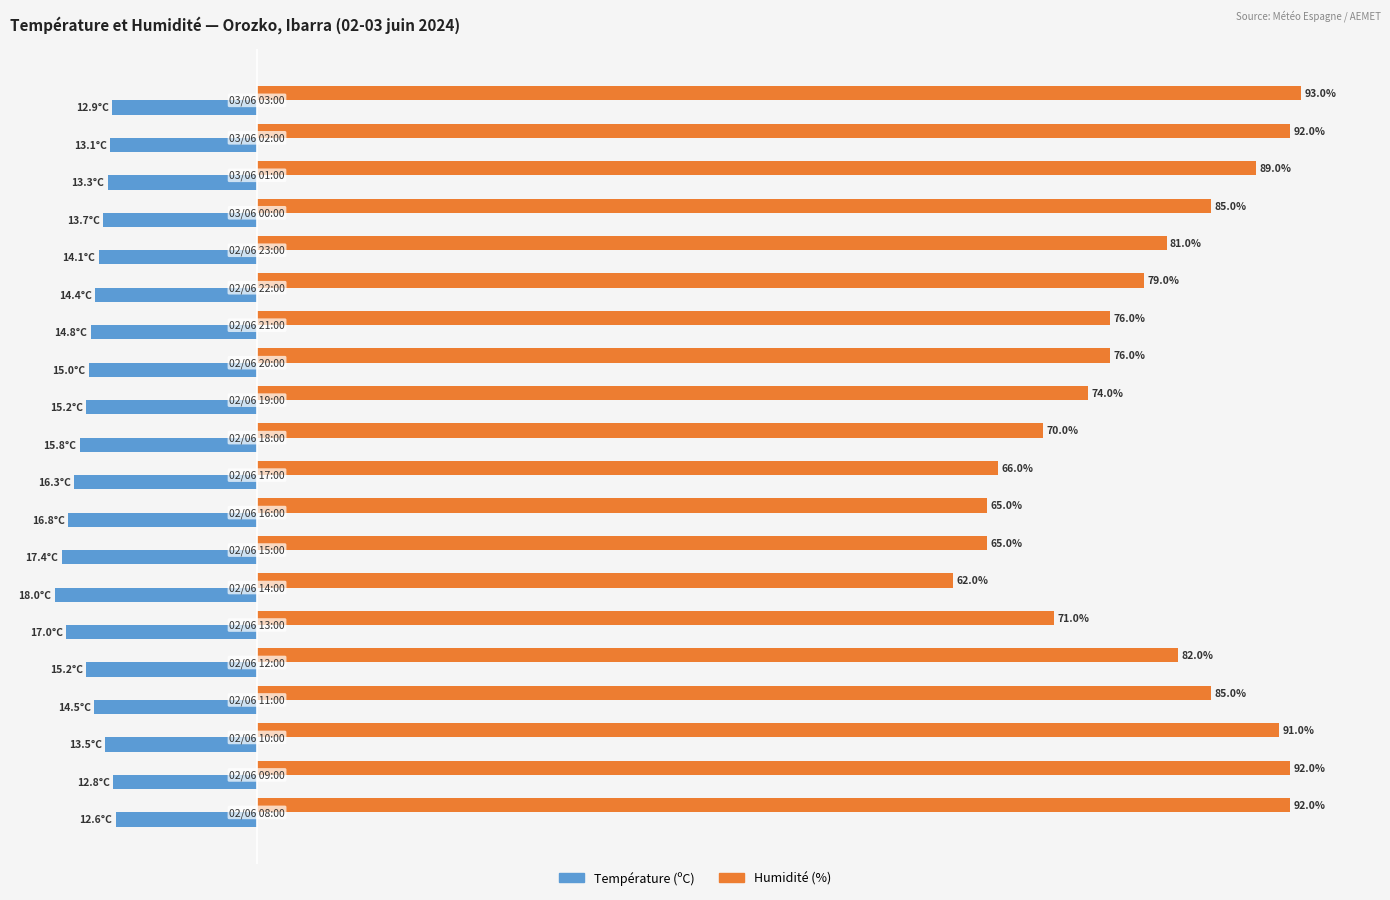

List the series in order of their peak value, highest first.

Humidité (%), Température (ºC)